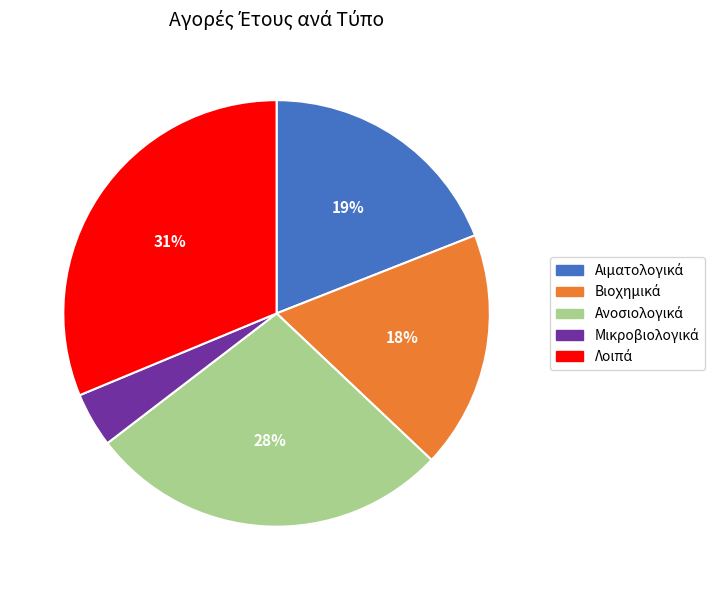

To the nearest percent, what is the difference between the largest and smallest slice percentages?

27%